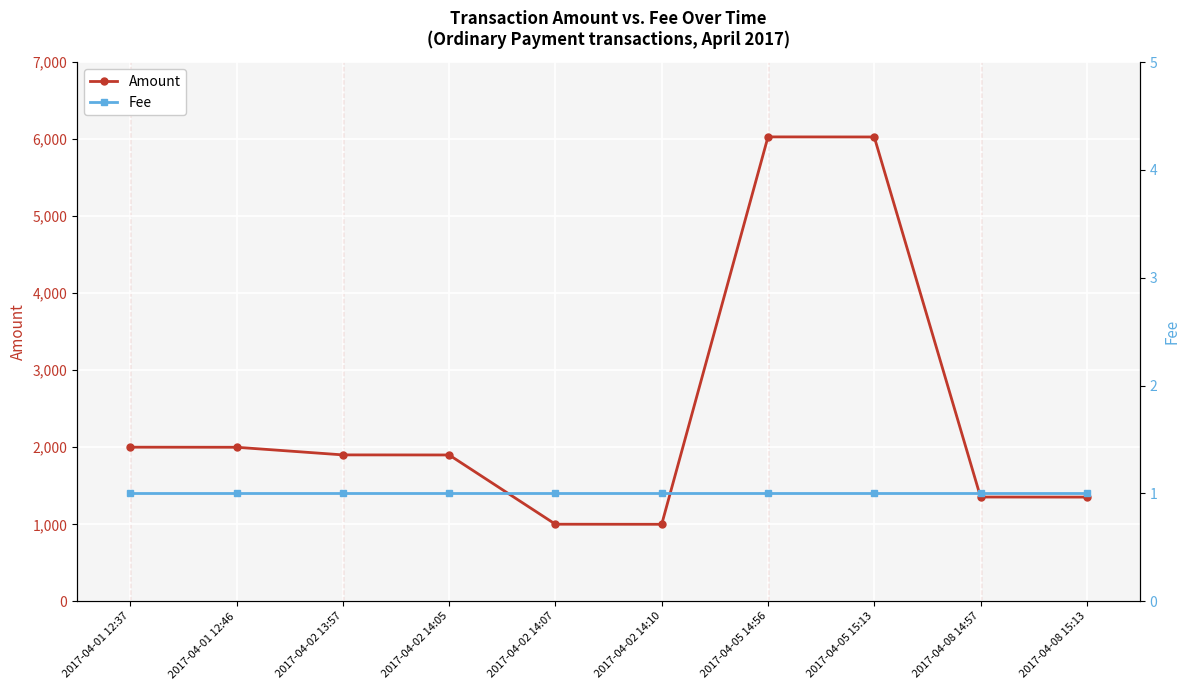

How many values in the Amount series exceed 1901?

4